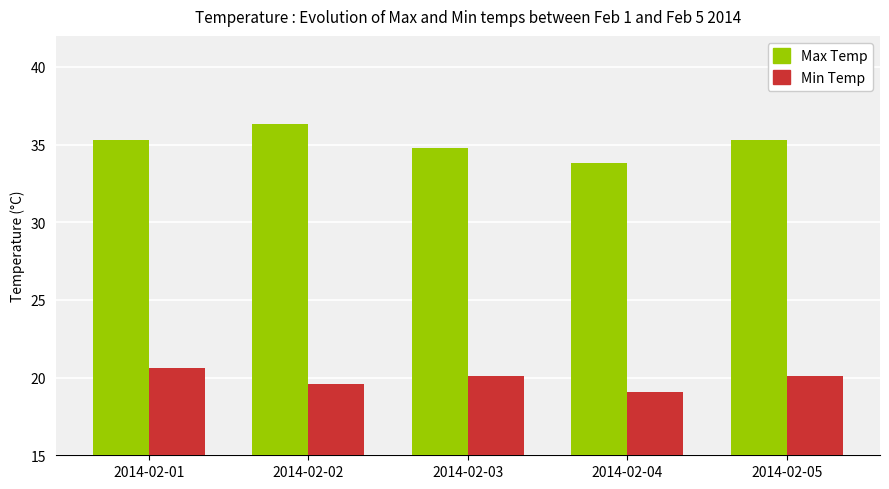

Which series has the largest total across all categories?

Max Temp